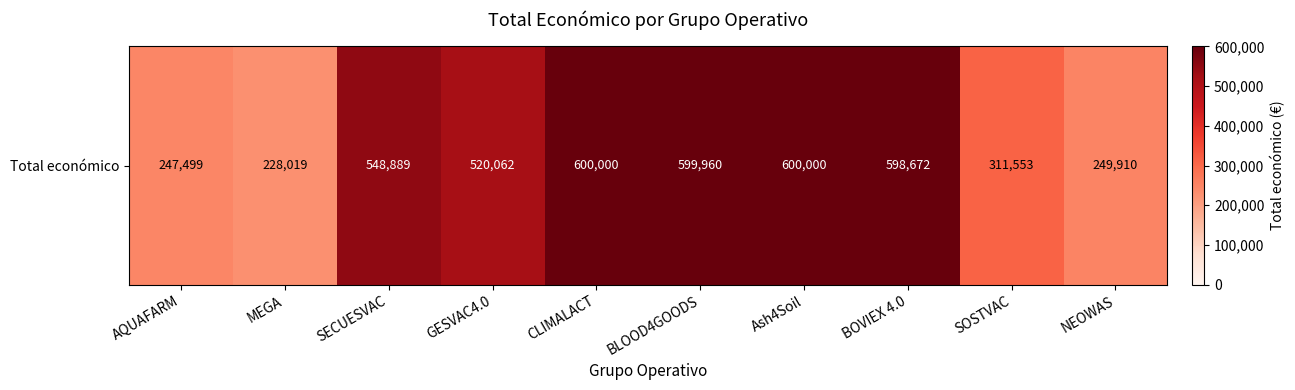

How many data points are less than 548889?

5